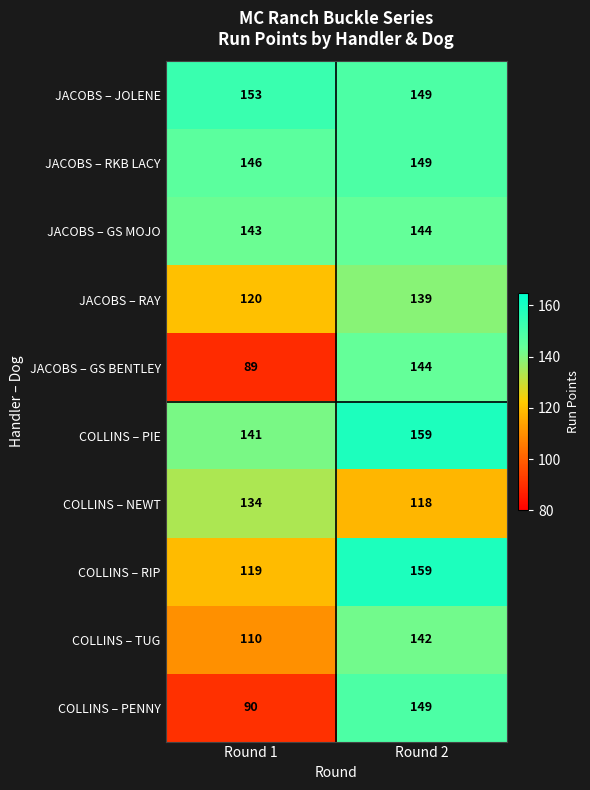

How many categories are shown in the chart?

2